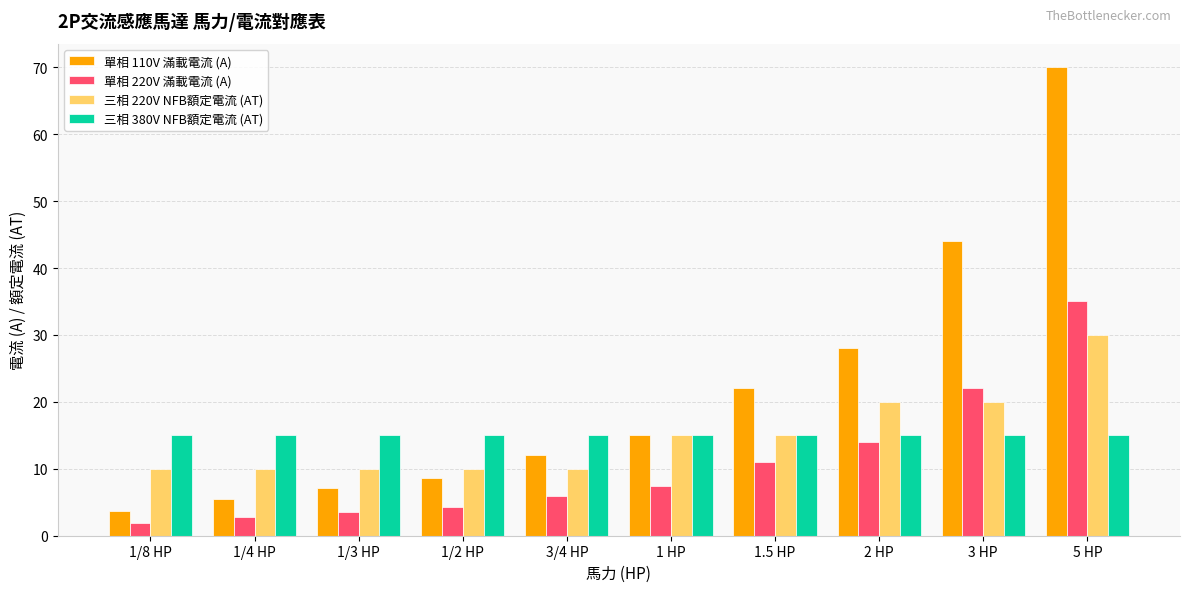

What is the value of the 三相 220V NFB額定電流 (AT) bar at the 4th from the left?

10.0